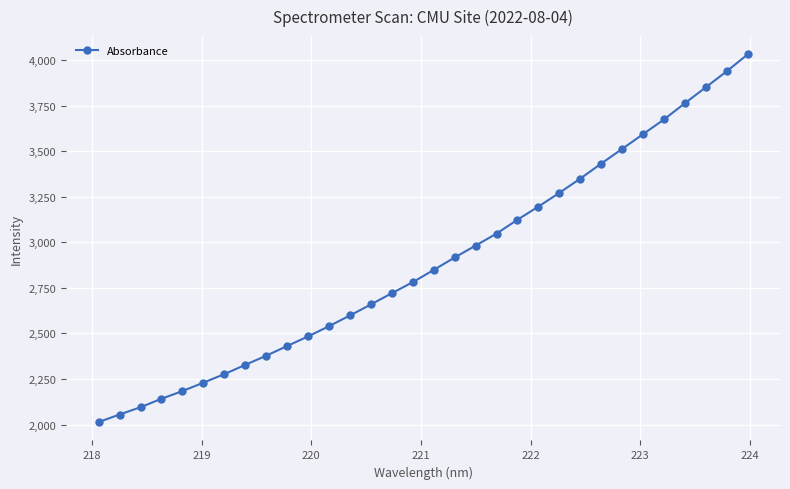

What is the smallest value displayed?

2013.6